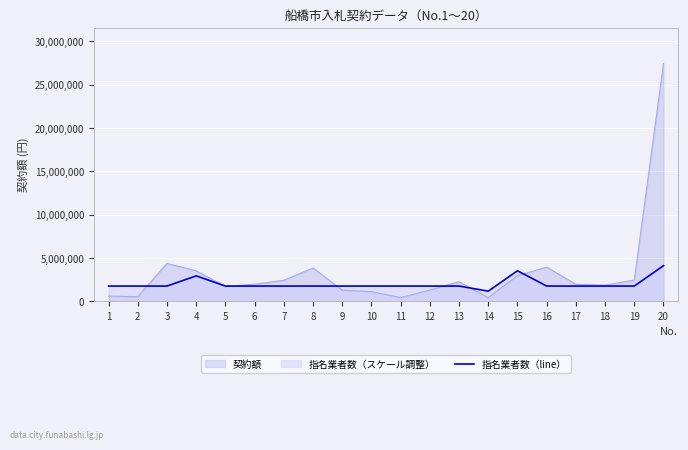

Reading left to right, extract all data points from this chart.

1764321.4	1764321.4	1764321.4	2940535.7	1764321.4	1764321.4	1764321.4	1764321.4	1764321.4	1764321.4	1764321.4	1764321.4	1764321.4	1176214.3	3528642.9	1764321.4	1764321.4	1764321.4	1764321.4	4116750.0